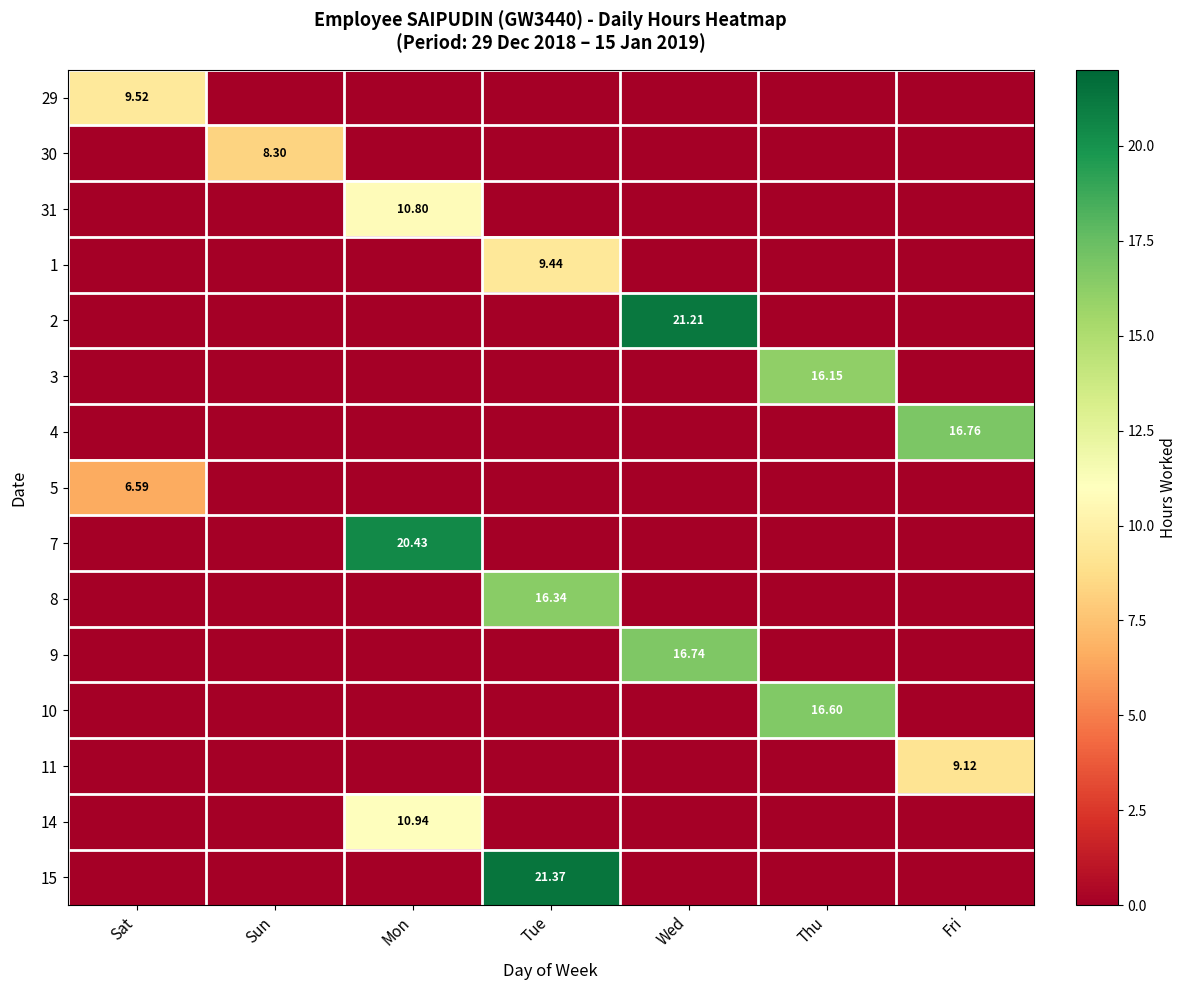

Between Wed and Tue, which is larger?

Wed